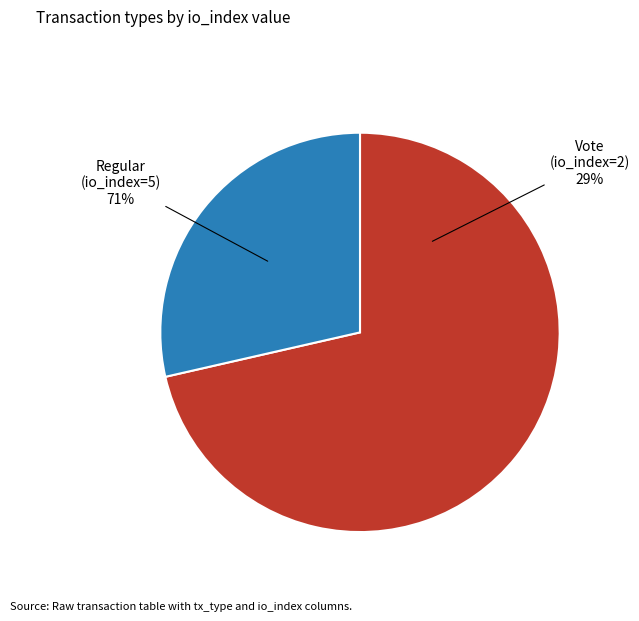

What is the smallest slice in the pie chart?

Vote (io_index=2)